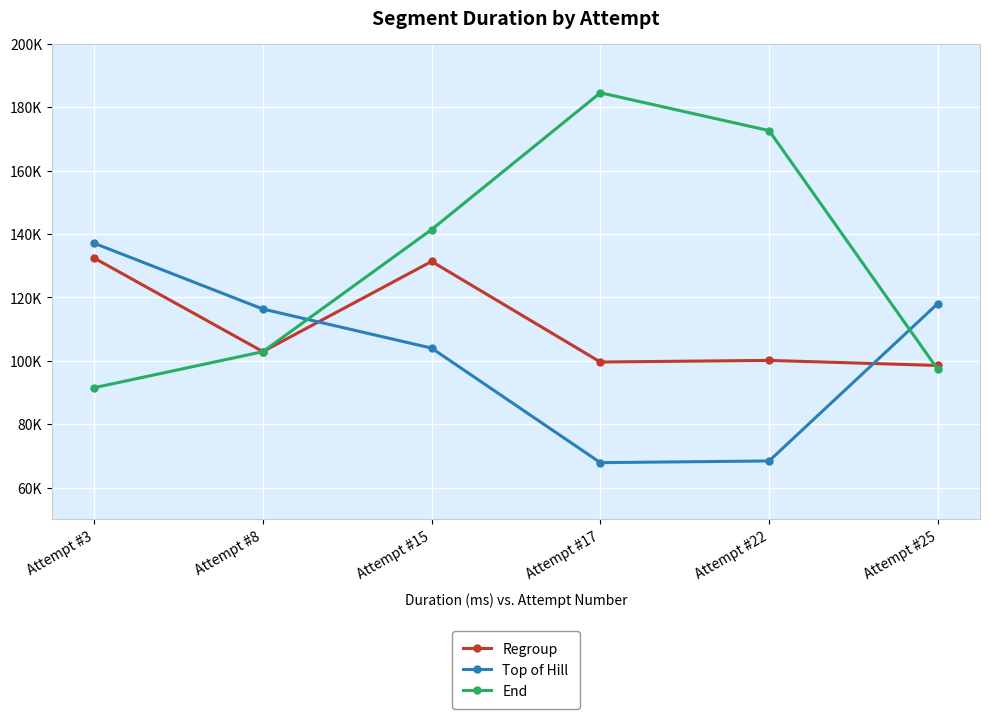

What are all the series names shown in the legend?

Regroup, Top of Hill, End